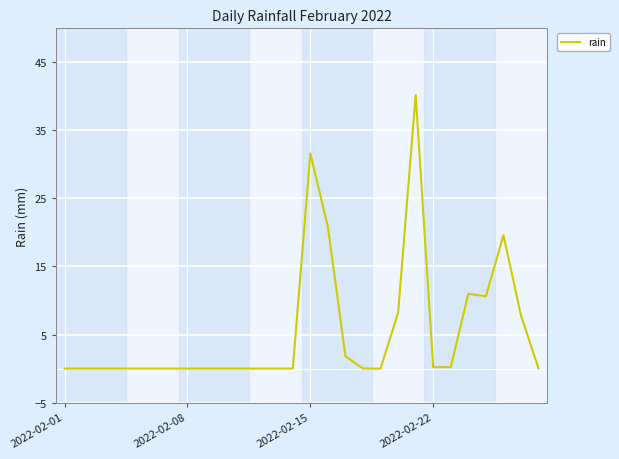

What is the difference between the maximum and minimum values?

40.2